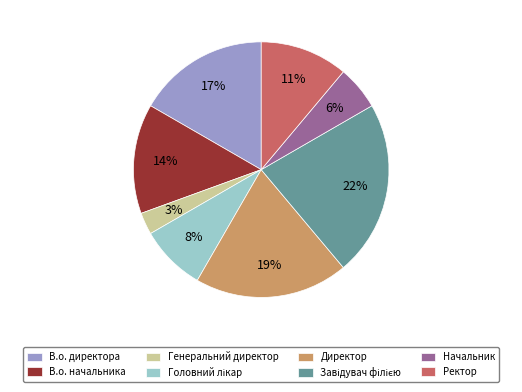

To the nearest percent, what is the average slice percentage?

12%